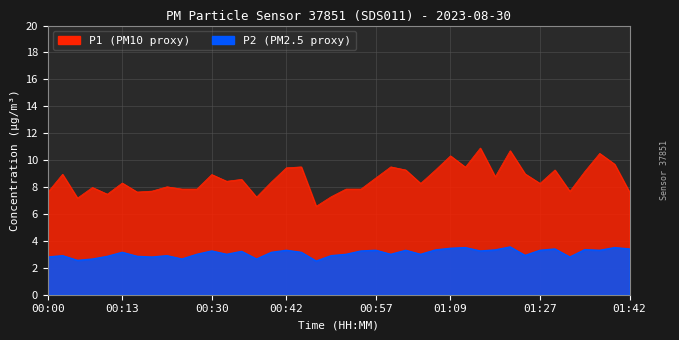

Reading right to left, list all the values displayed in this chart.

P1: 01:42=7.6	01:39=9.7	01:37=10.5	01:35=9.2	01:32=7.7	01:30=9.3	01:27=8.3	01:24=9.0	01:22=10.7	01:19=8.8	01:16=10.9	01:14=9.5	01:09=10.3	01:06=9.3	01:04=8.3	01:02=9.3	00:59=9.5	00:57=8.7	00:54=7.8	00:52=7.8	00:49=7.3	00:47=6.6	00:44=9.5	00:42=9.4	00:40=8.4	00:37=7.2	00:35=8.6	00:32=8.4	00:30=8.9	00:27=7.8	00:25=7.8	00:20=8.0	00:18=7.7	00:15=7.6	00:13=8.3	00:10=7.5	00:08=8.0	00:05=7.2	00:03=8.9	00:00=7.6
P2: 01:42=3.4	01:39=3.5	01:37=3.3	01:35=3.4	01:32=2.8	01:30=3.4	01:27=3.3	01:24=2.9	01:22=3.5	01:19=3.3	01:16=3.2	01:14=3.5	01:09=3.5	01:06=3.3	01:04=3.0	01:02=3.3	00:59=3.0	00:57=3.3	00:54=3.2	00:52=3.0	00:49=2.9	00:47=2.5	00:44=3.1	00:42=3.3	00:40=3.1	00:37=2.6	00:35=3.2	00:32=3.0	00:30=3.2	00:27=3.0	00:25=2.6	00:20=2.9	00:18=2.8	00:15=2.9	00:13=3.1	00:10=2.9	00:08=2.6	00:05=2.5	00:03=2.9	00:00=2.8